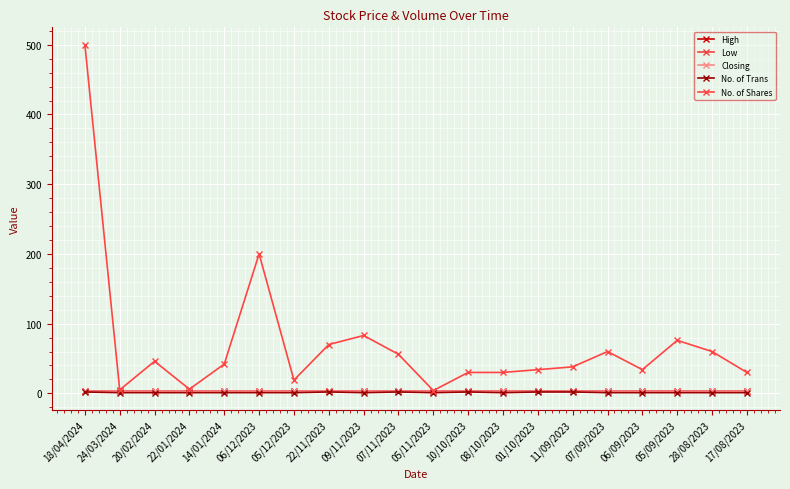

True or false: Low and High cross at least once.

False